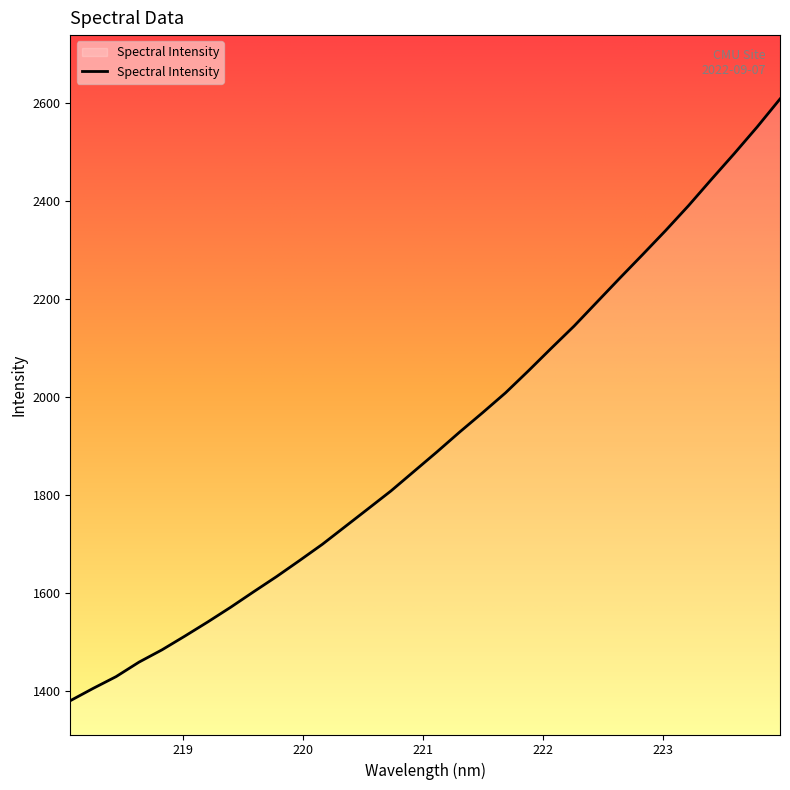

What is the greatest value displayed?

2607.7